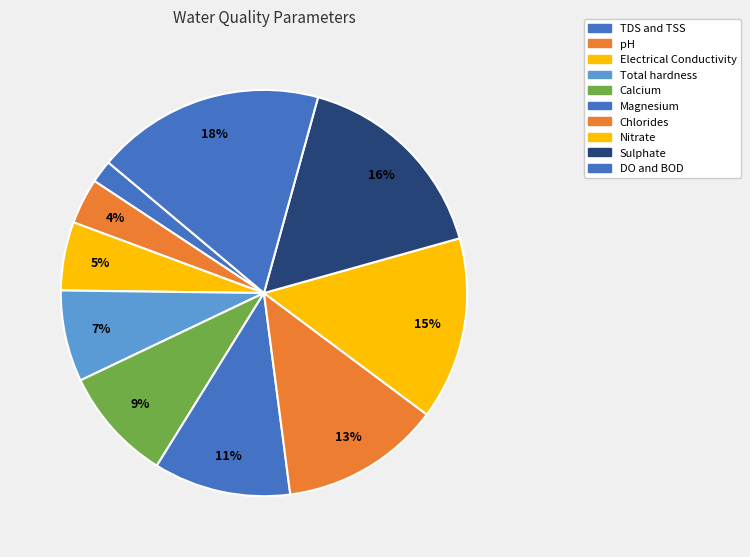

How many slices are in this pie chart?

10